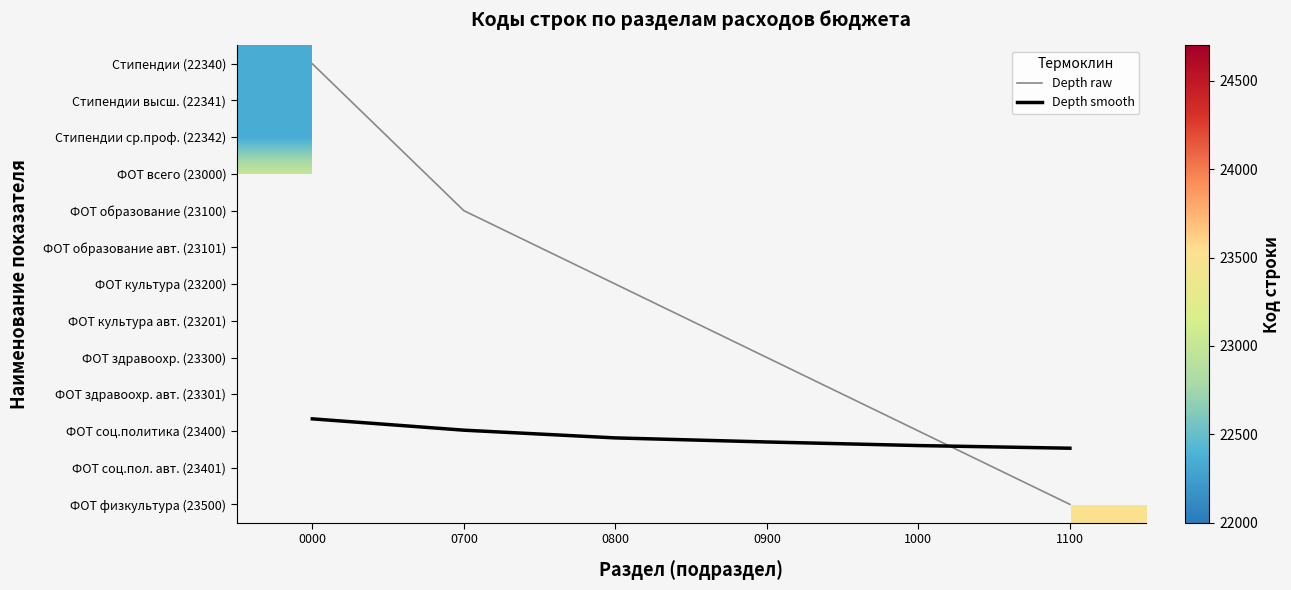

At which label does ФОТ всего (23000) reach its minimum?

0000